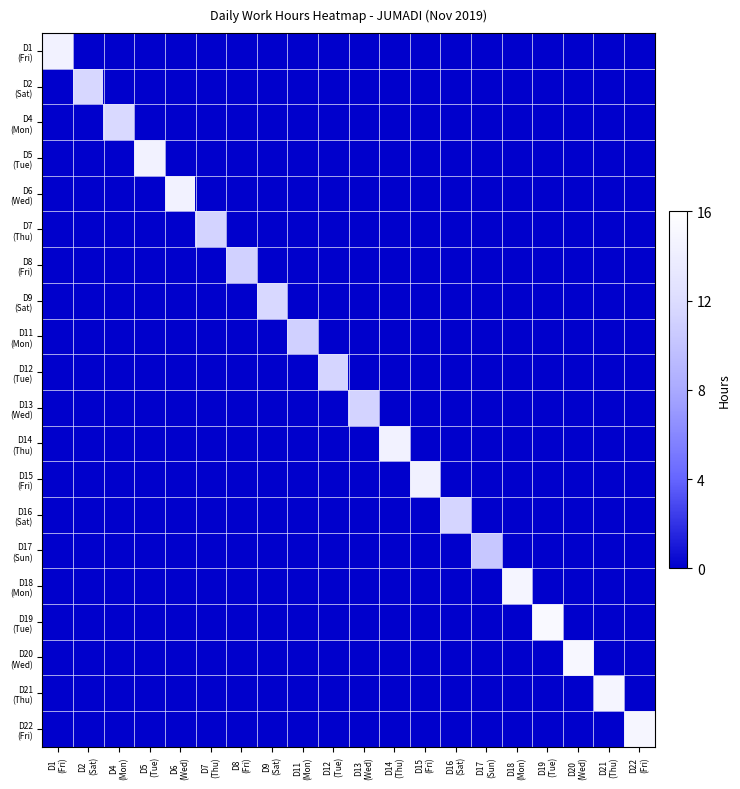

What is the spread (max minus min) of values at D5
(Tue)?

14.5